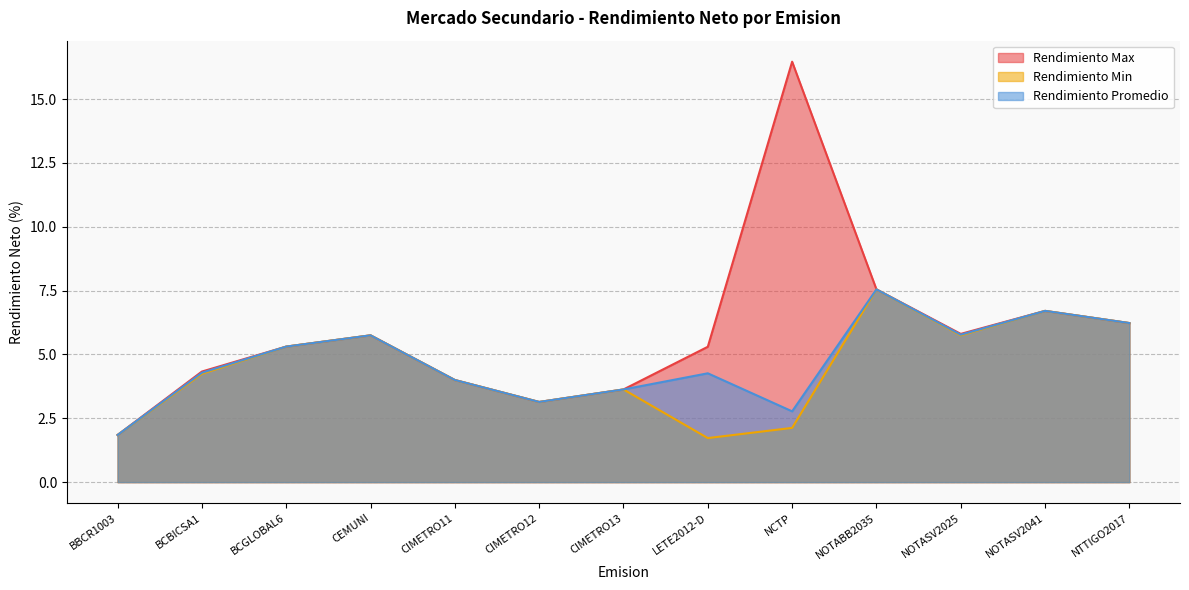

Which series has the largest range (max minus min)?

Rendimiento Max